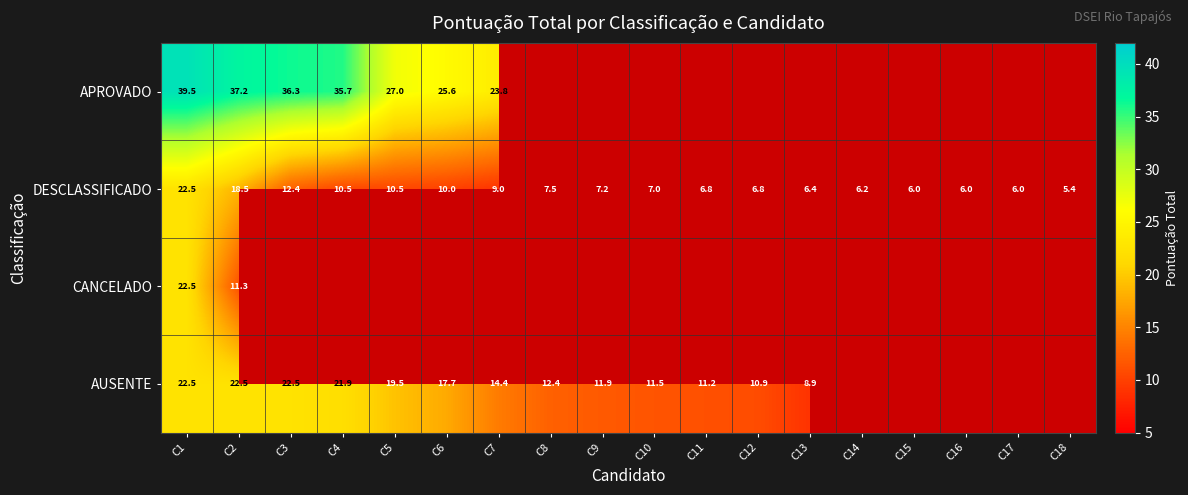

Is it true that DESCLASSIFICADO equals 5.4 at C18?

True